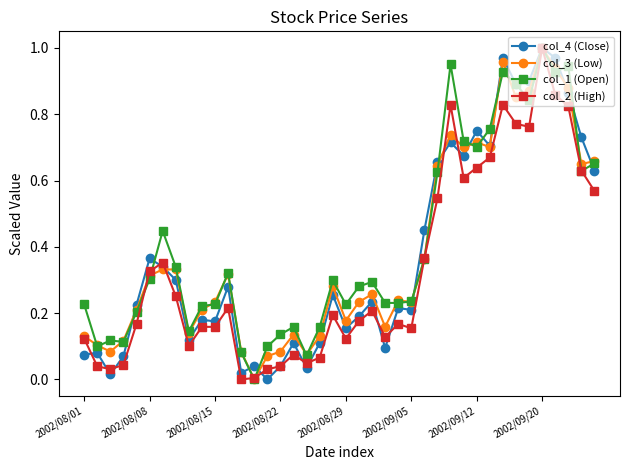

How many categories are shown in the chart?

40